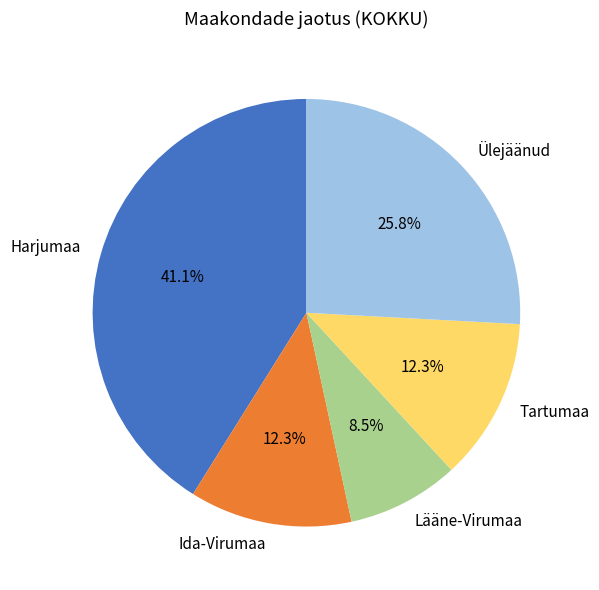

Approximately how many times larger is the value at Ülejäänud compared to Tartumaa?

2.1